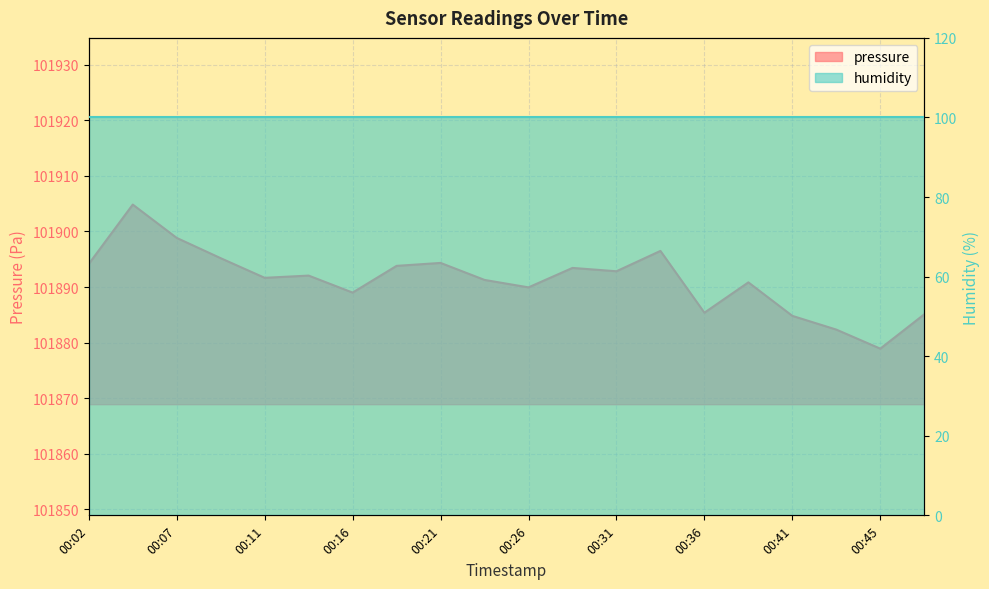

What is the change in value from 00:31 to 00:33?

+3.7